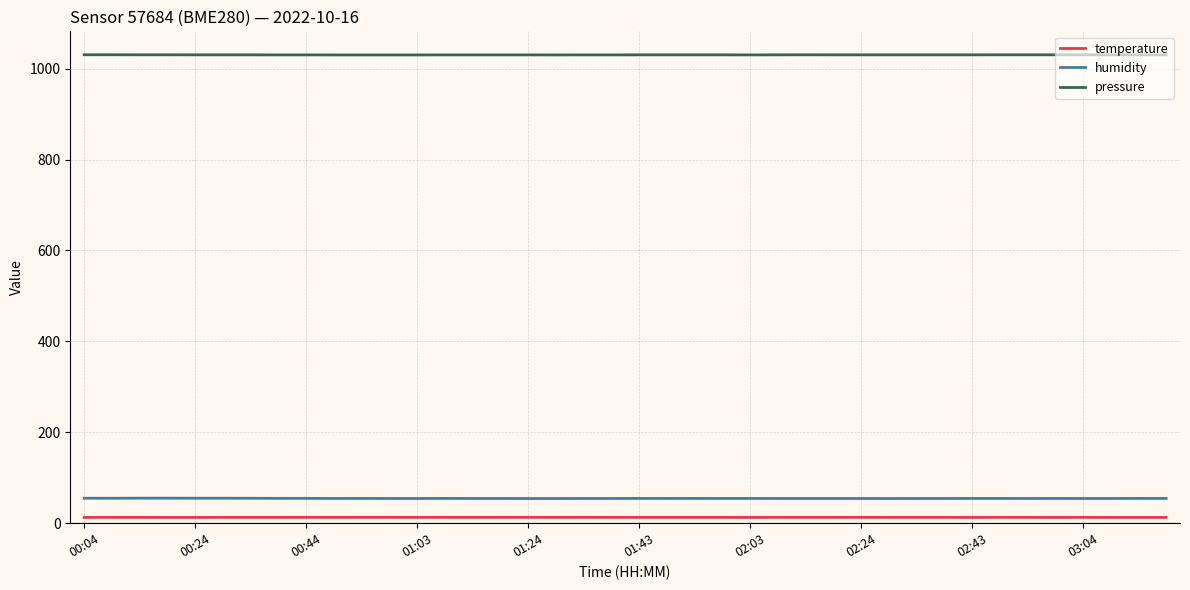

What is the lowest value of the temperature series?

12.7